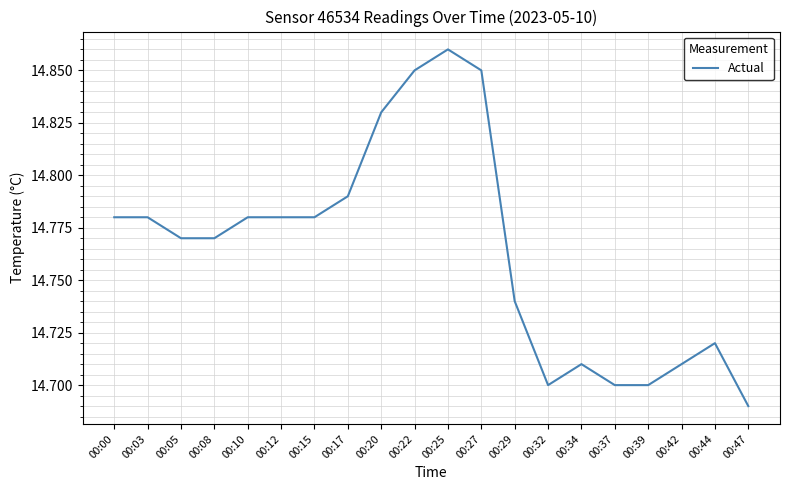

Is it true that the value at 00:32 is 14.7?

True